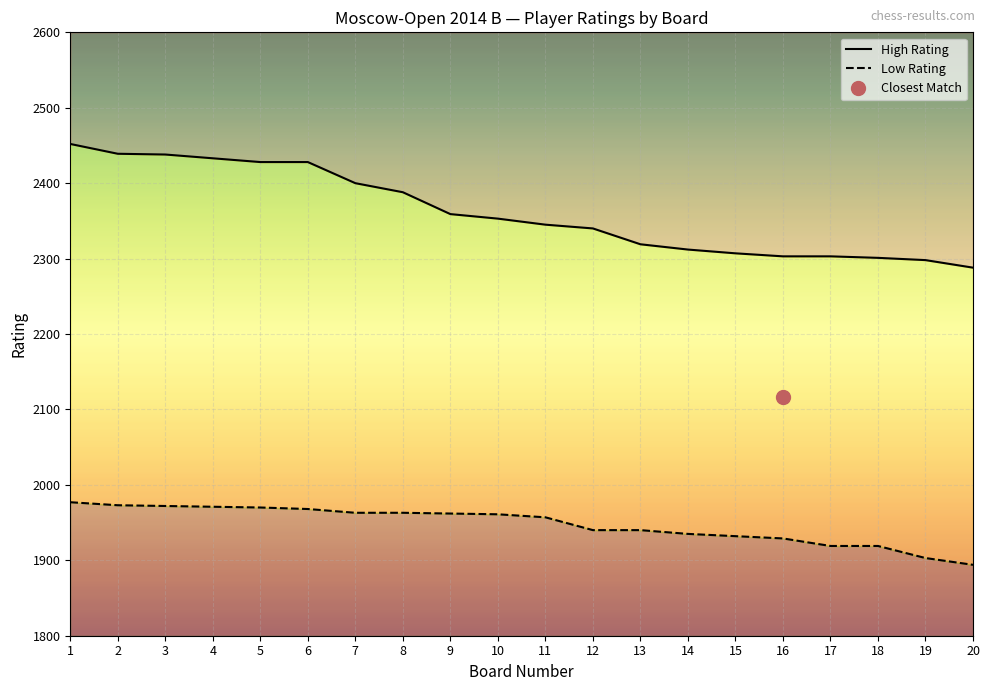

Count the number of data series in this chart.

2